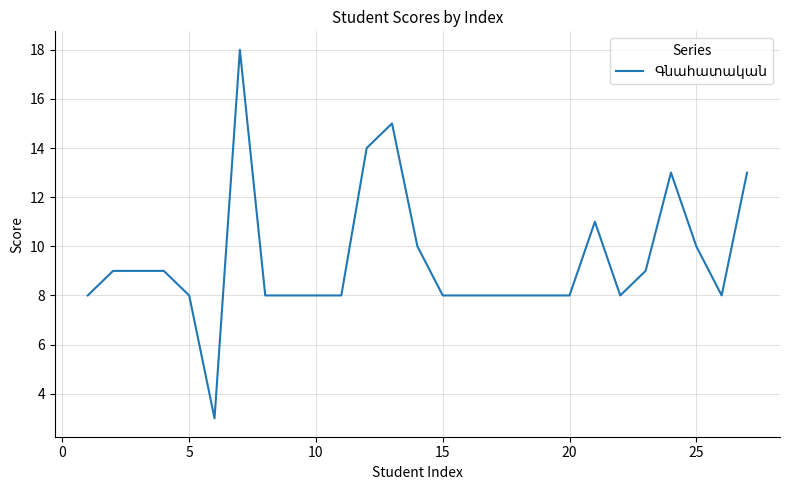

What is the minimum value shown in the chart?

3